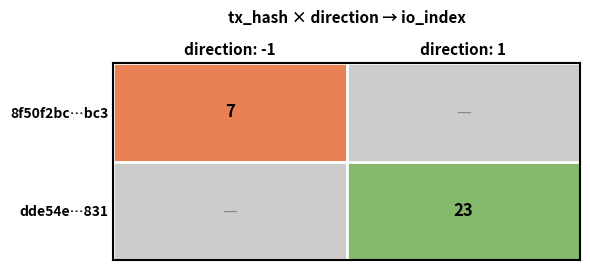

True or false: dde54e…831 has a value of 39 at direction: 1.

False